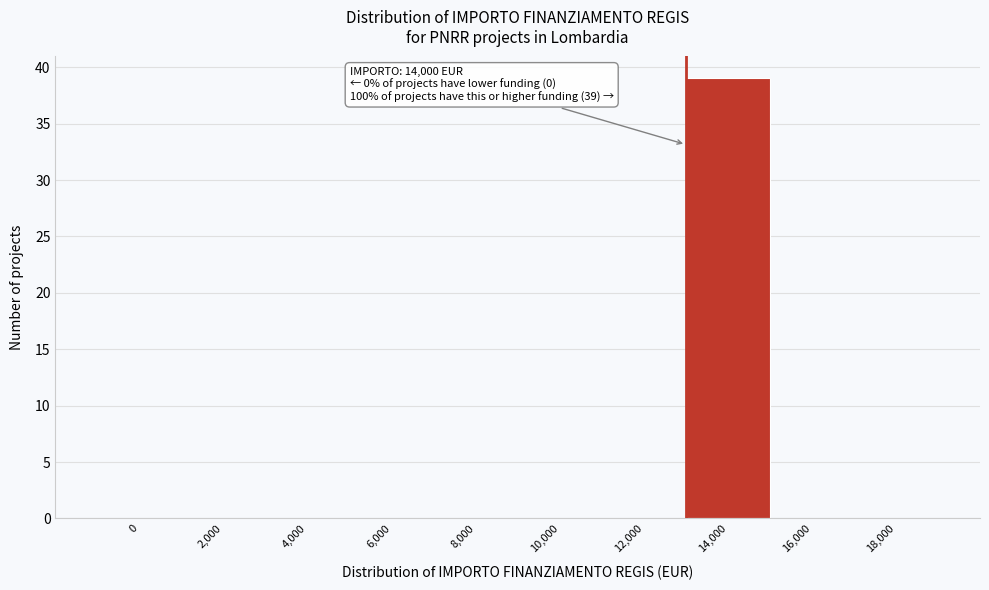

Reading left to right, transcribe all the data shown in this chart.

0=0	2,000=0	4,000=0	6,000=0	8,000=0	10,000=0	12,000=0	14,000=39	16,000=0	18,000=0